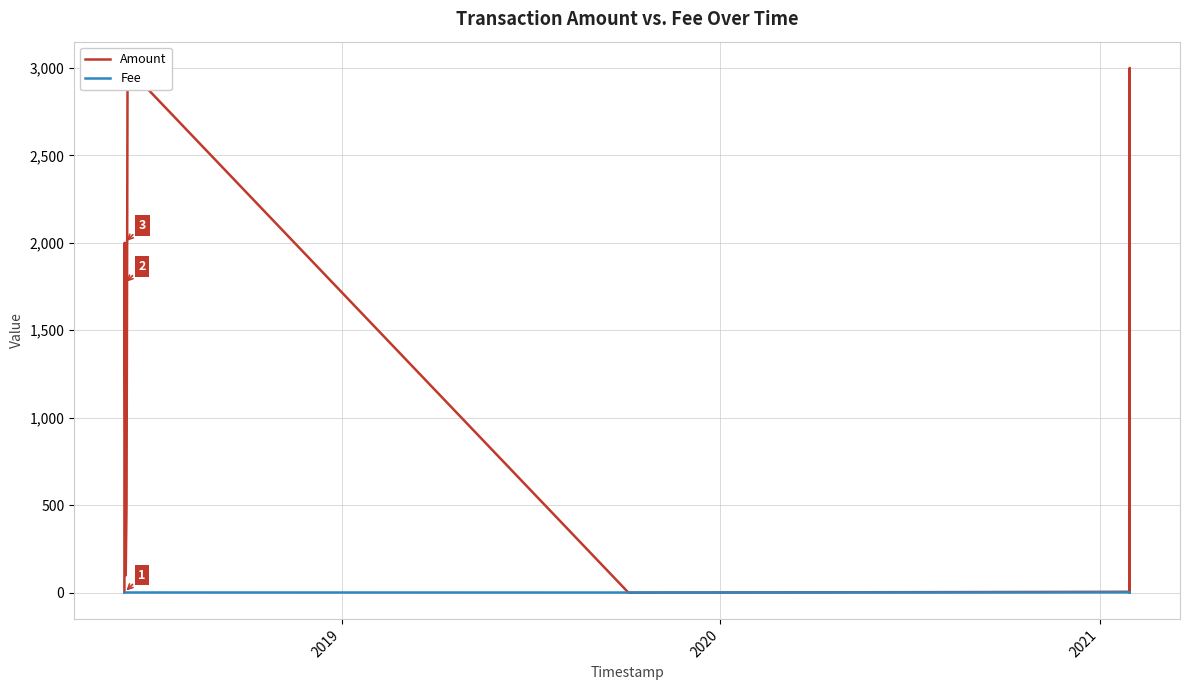

Does the chart have visible grid lines?

Yes